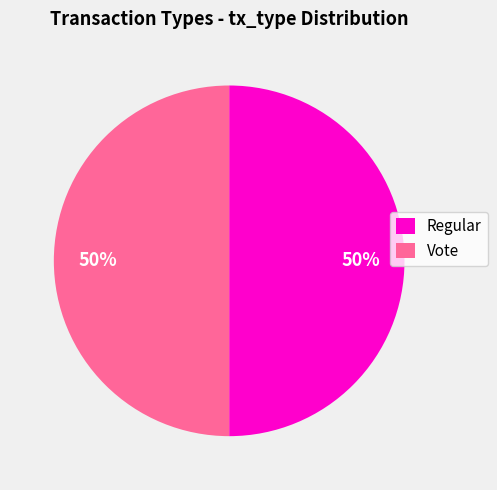

To the nearest percent, what is the combined percentage of Regular and Vote?

100%